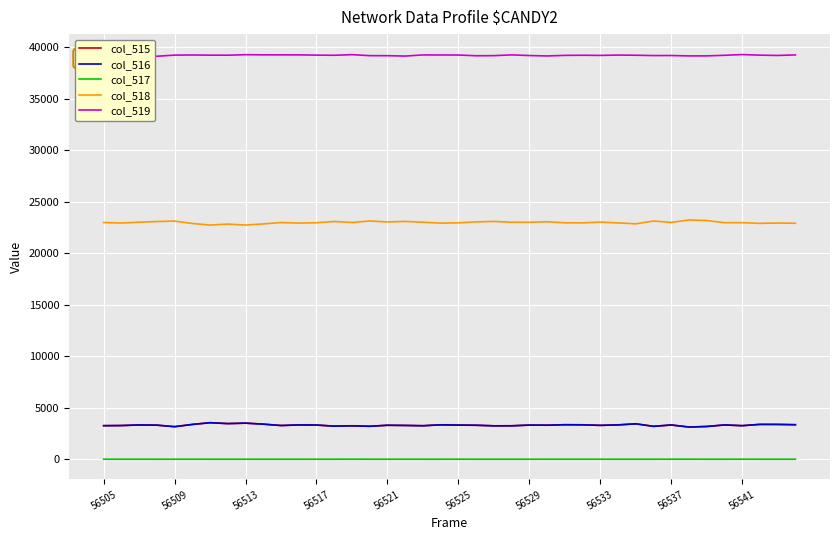

True or false: col_515 and col_517 cross at least once.

False